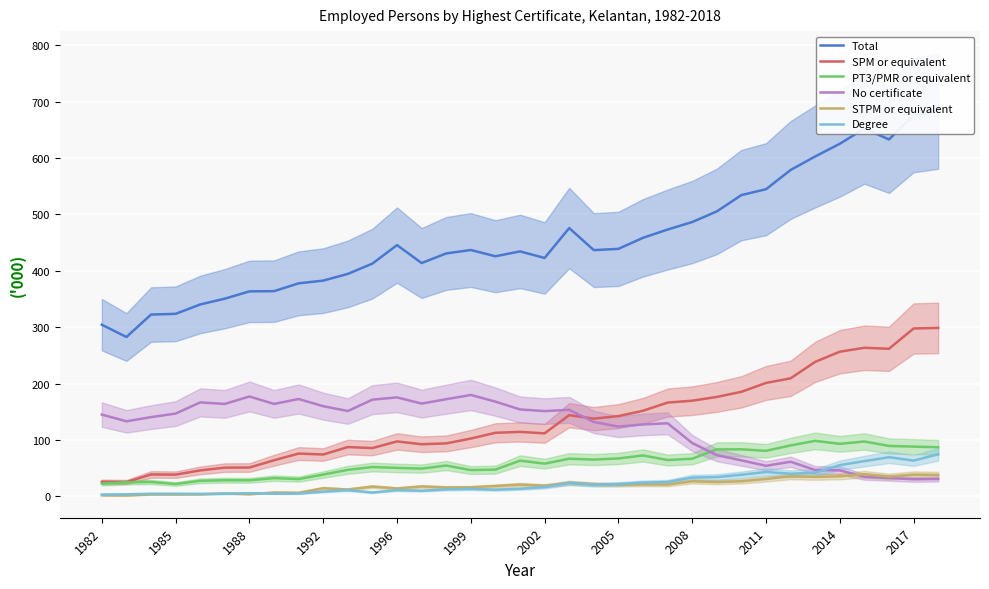

Rank the series at 17 from lowest to highest value.

Degree, STPM or equivalent, PT3/PMR or equivalent, SPM or equivalent, No certificate, Total